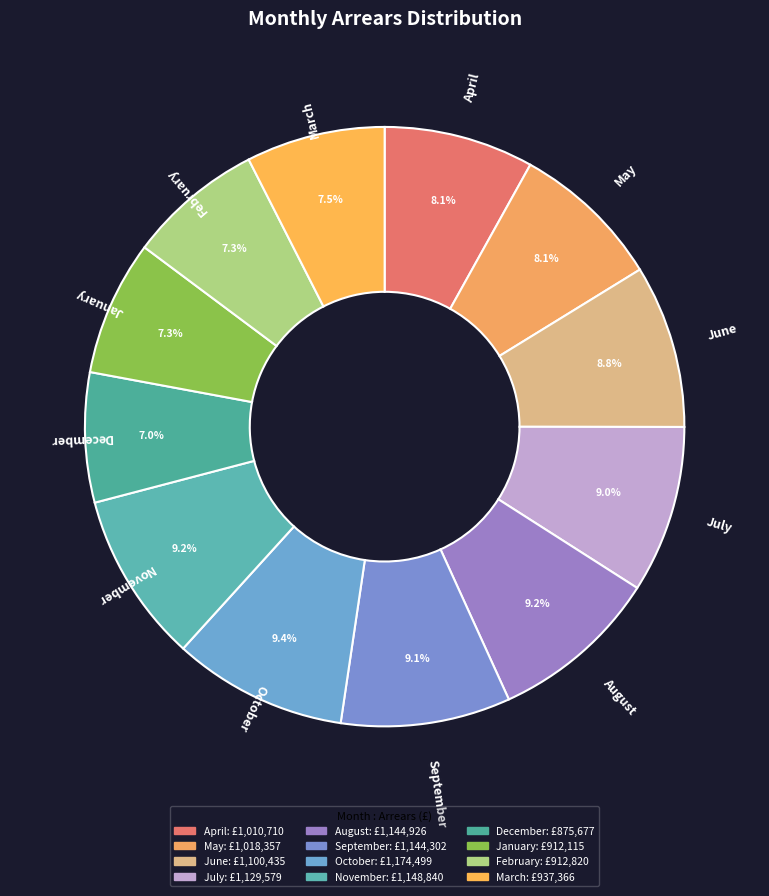

Is there any slice that represents more than half of the pie?

No